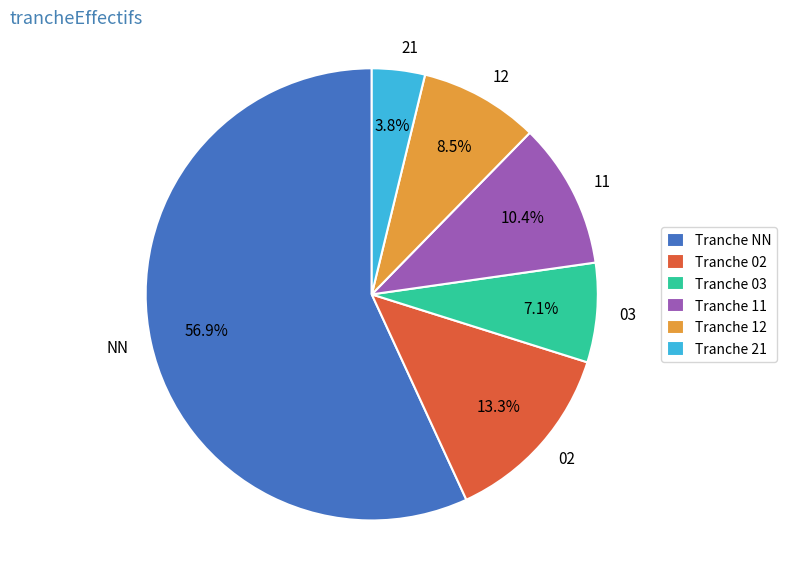

Rank the categories by value from highest to lowest.

NN, 02, 11, 12, 03, 21